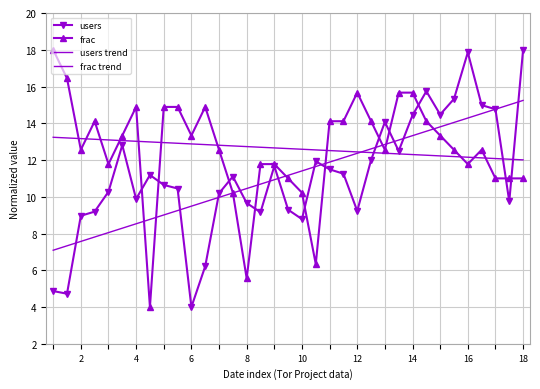

What is the difference between the second highest and minimum values in the frac trend series?

1.2